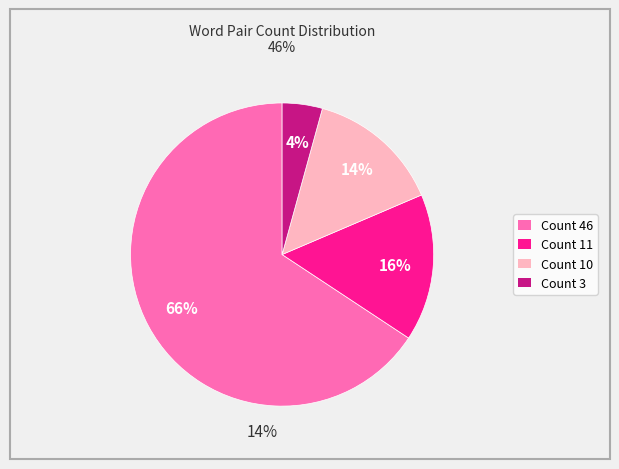

To the nearest percent, what is the average slice percentage?

25%